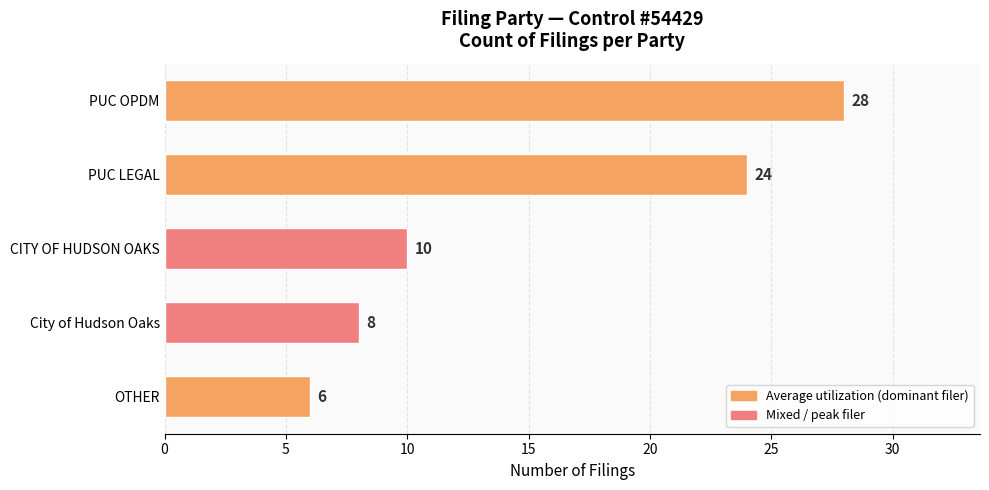

Reading bottom to top, list all the values displayed in this chart.

6	8	10	24	28